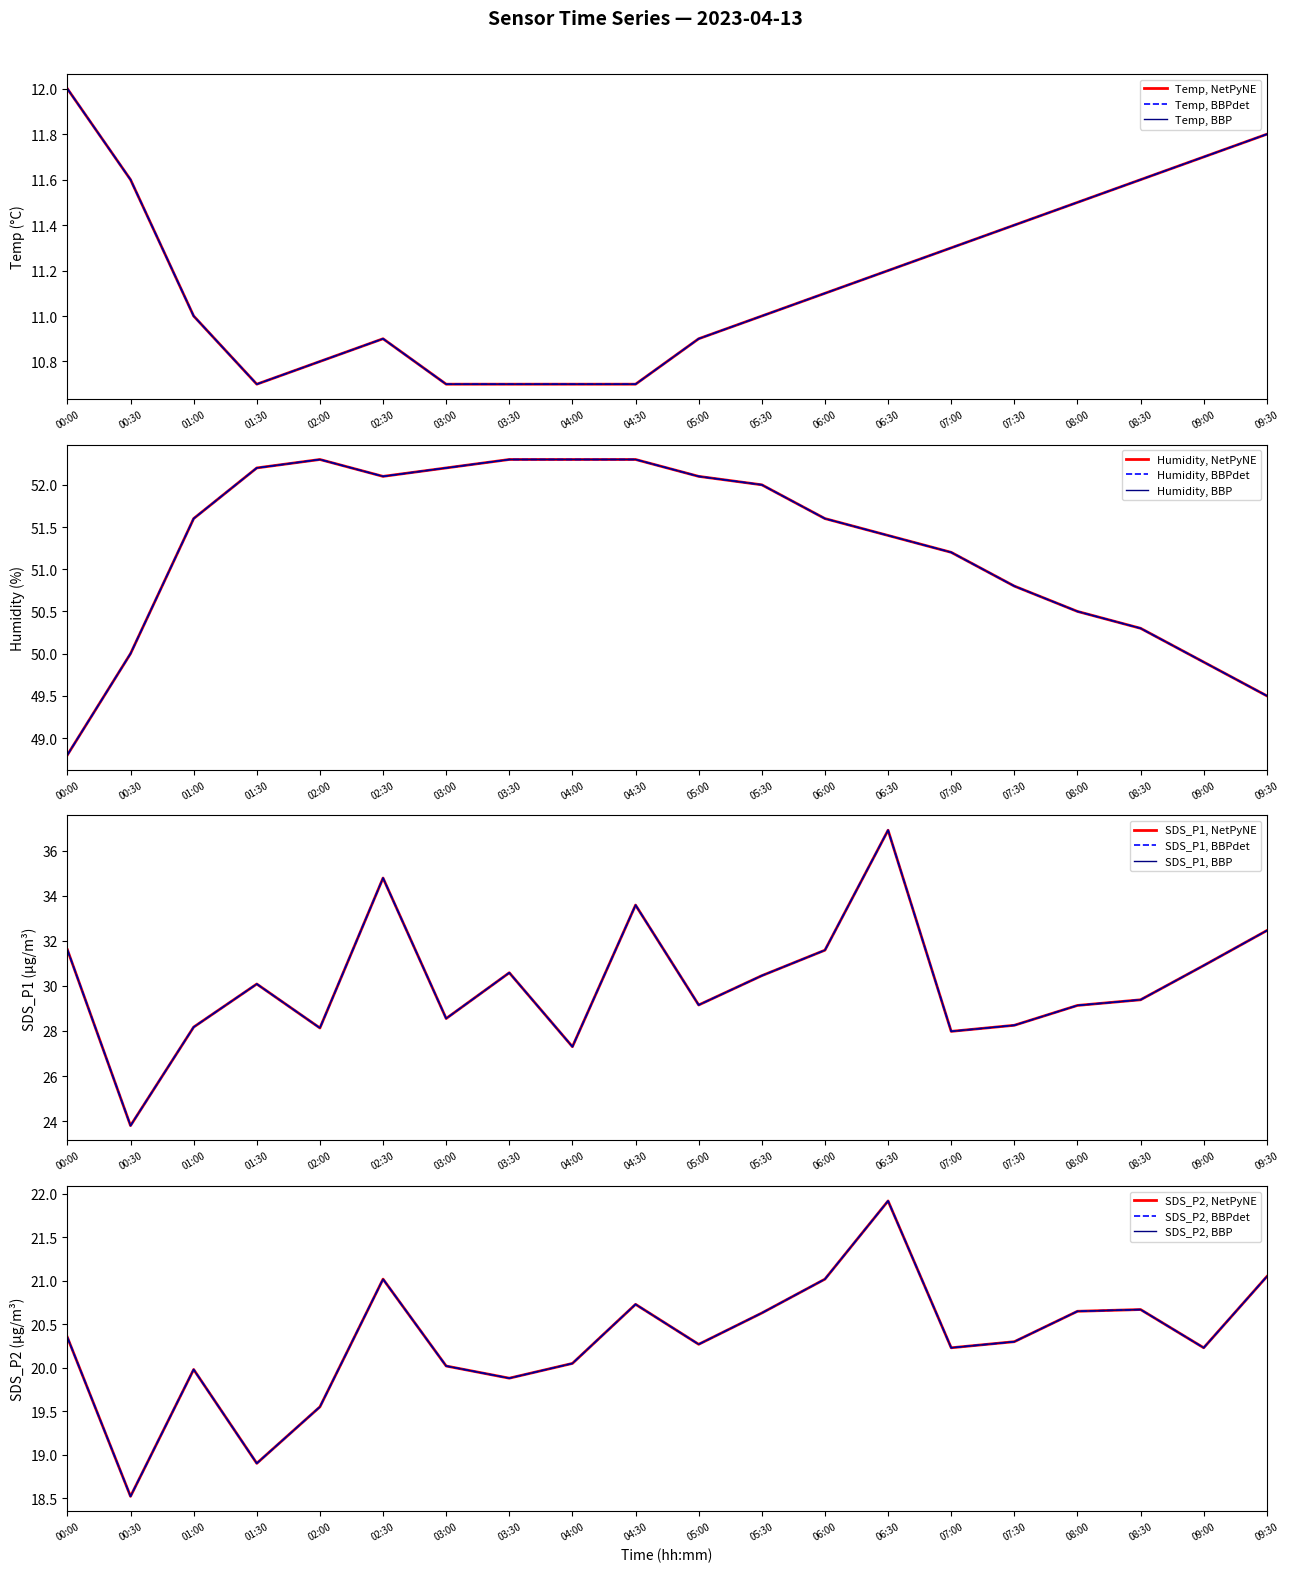

What is the difference between the maximum and second lowest values in the Temp series?

1.3